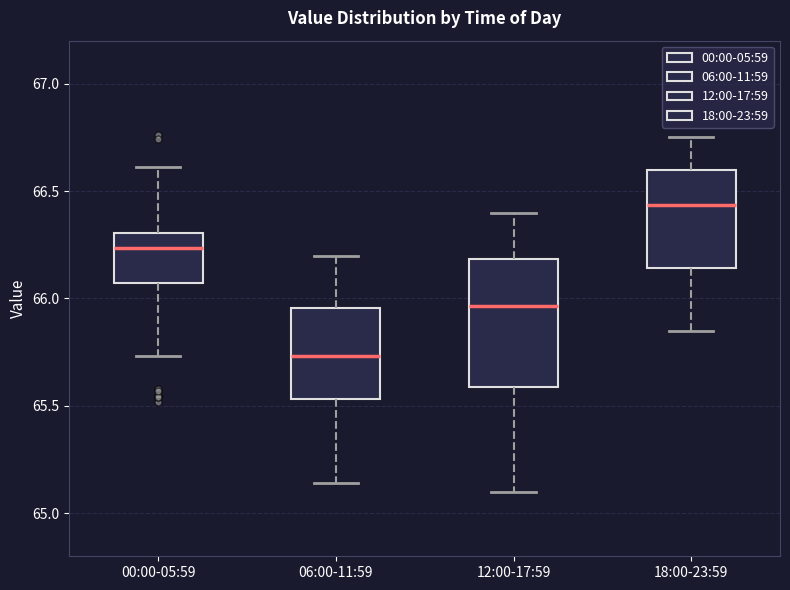

Reading left to right, read every box against the y-axis: the position of its median line, the range the box covers, and the ends of its whiskers. The values are not printed on the chart, so give them approximately, as read against the axis.

00:00-05:59: median 66.25, box 66.05 to 66.30, whiskers 65.75 to 66.60
06:00-11:59: median 65.75, box 65.55 to 65.95, whiskers 65.15 to 66.20
12:00-17:59: median 65.95, box 65.60 to 66.20, whiskers 65.10 to 66.40
18:00-23:59: median 66.45, box 66.15 to 66.60, whiskers 65.85 to 66.75